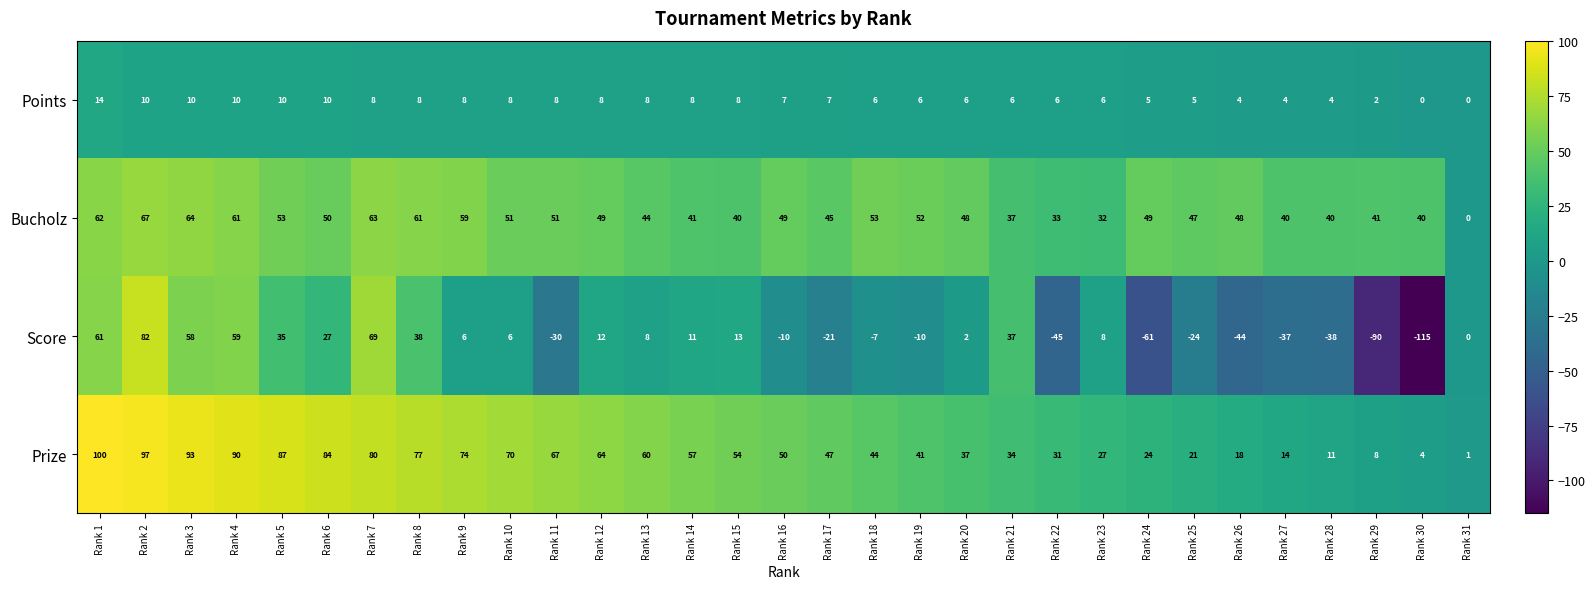

Which series has the largest total across all categories?

Prize